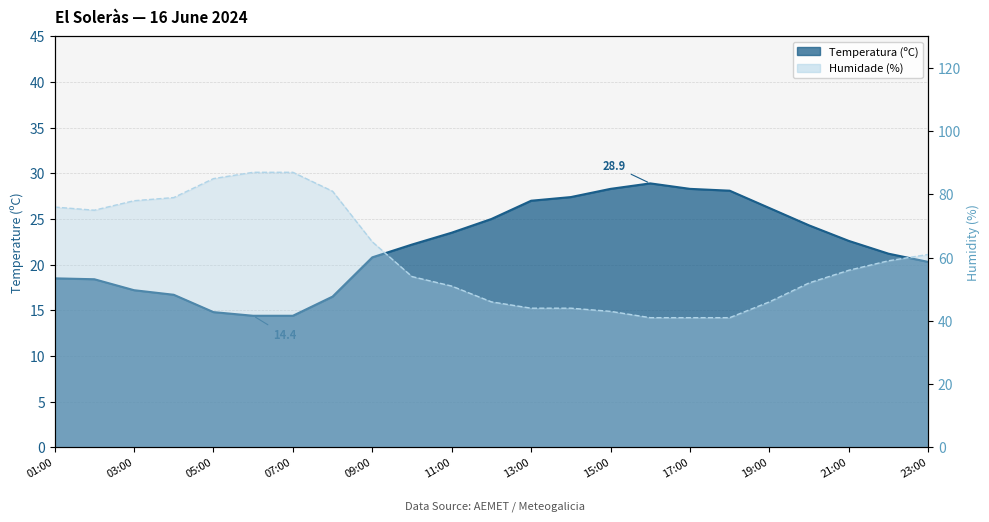

Which series has the largest total across all categories?

Humidade (%)